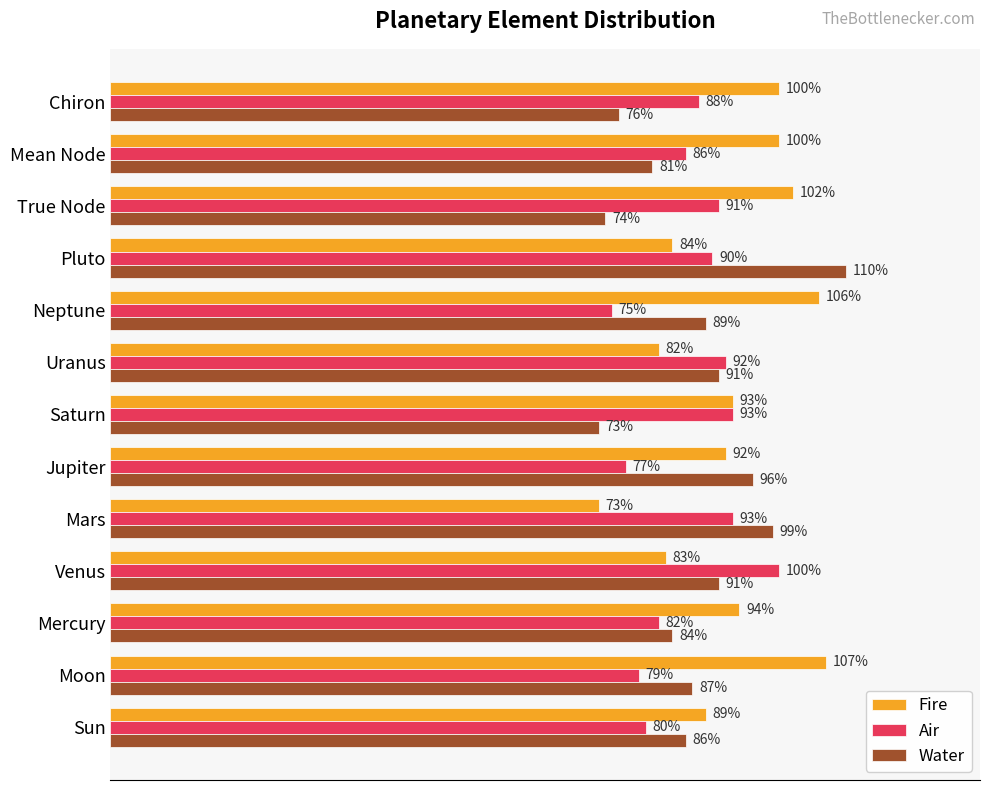

What are all the series names shown in the legend?

Fire, Air, Water